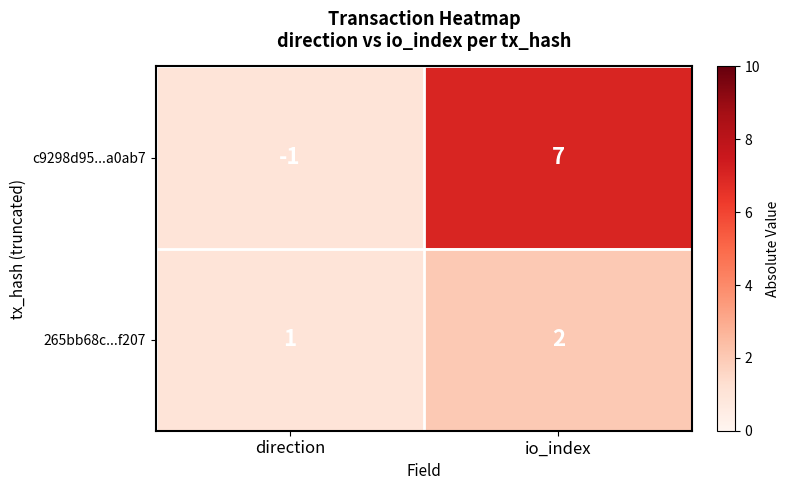

Which series has the largest total across all categories?

c9298d95...a0ab7